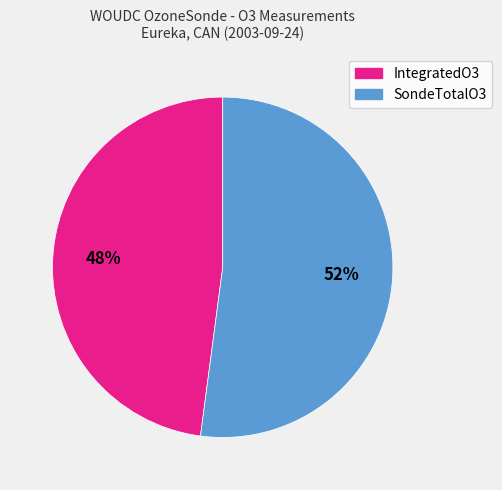

To the nearest percent, what percentage of the pie is IntegratedO3?

48%